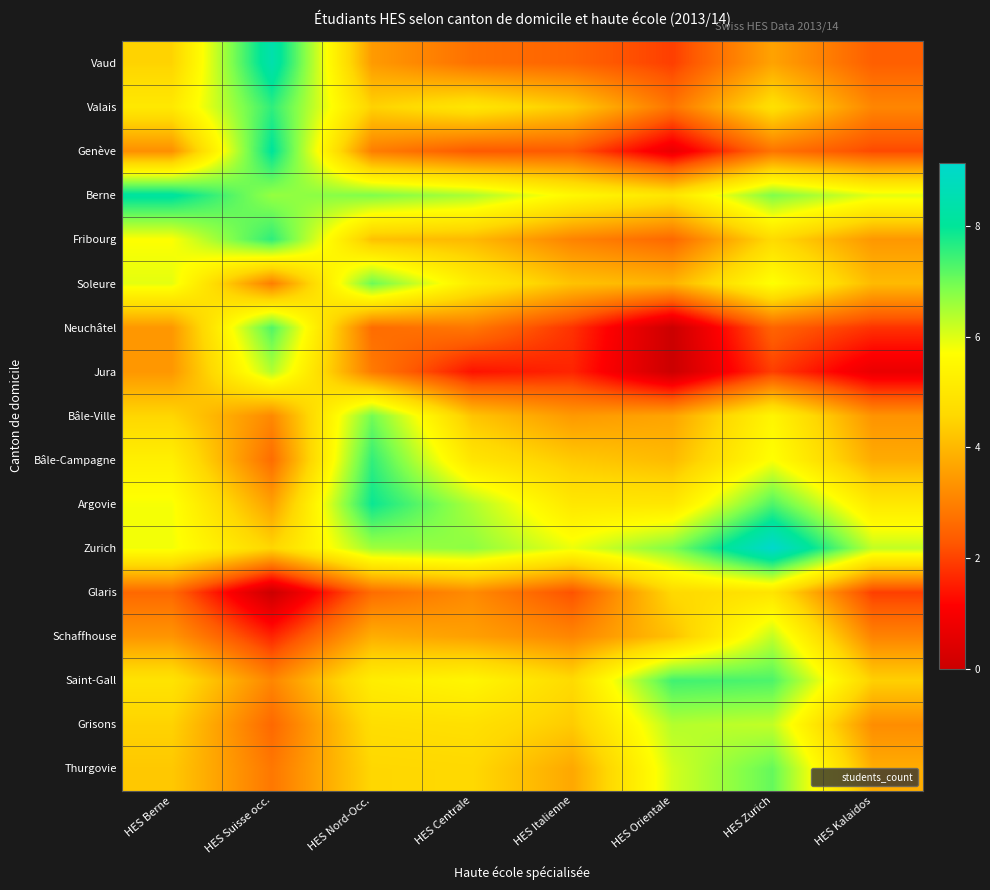

At HES Italienne, list the series in order from smallest to largest.

Jura, Neuchâtel, Glaris, Genève, Vaud, Fribourg, Schaffhouse, Bâle-Ville, Thurgovie, Soleure, Valais, Bâle-Campagne, Grisons, Saint-Gall, Argovie, Berne, Zurich